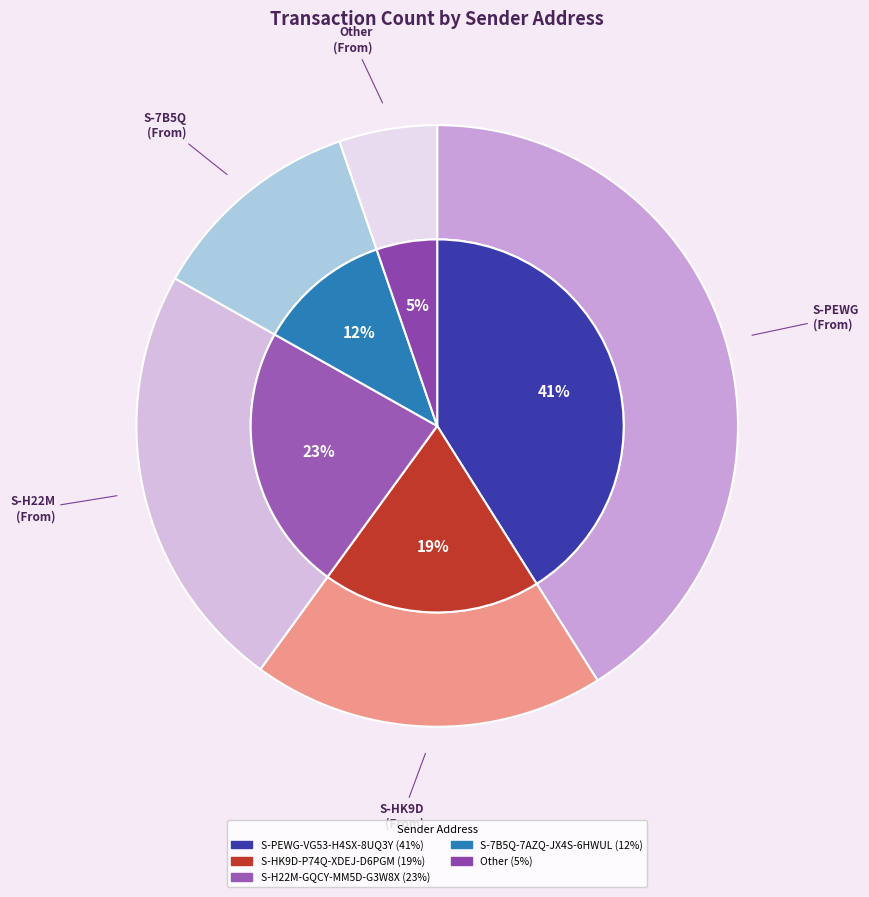

Is it true that S-PEWG-VG53-H4SX-8UQ3Y is 55% of the pie?

False